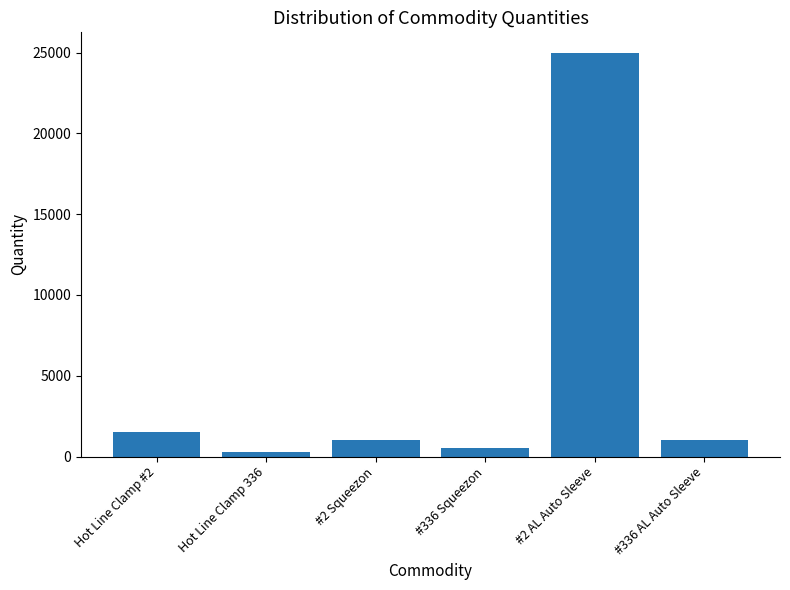

How many series are shown in this chart?

1